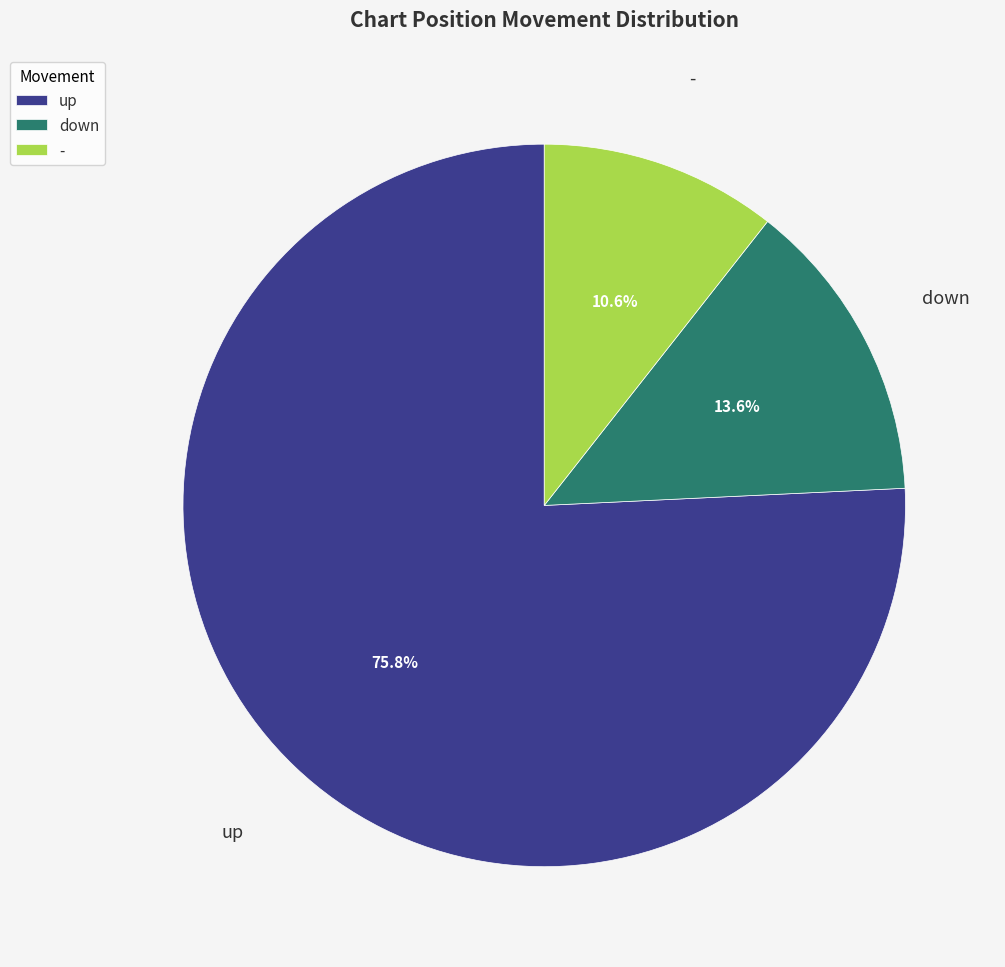

Count the number of slices in the pie.

3